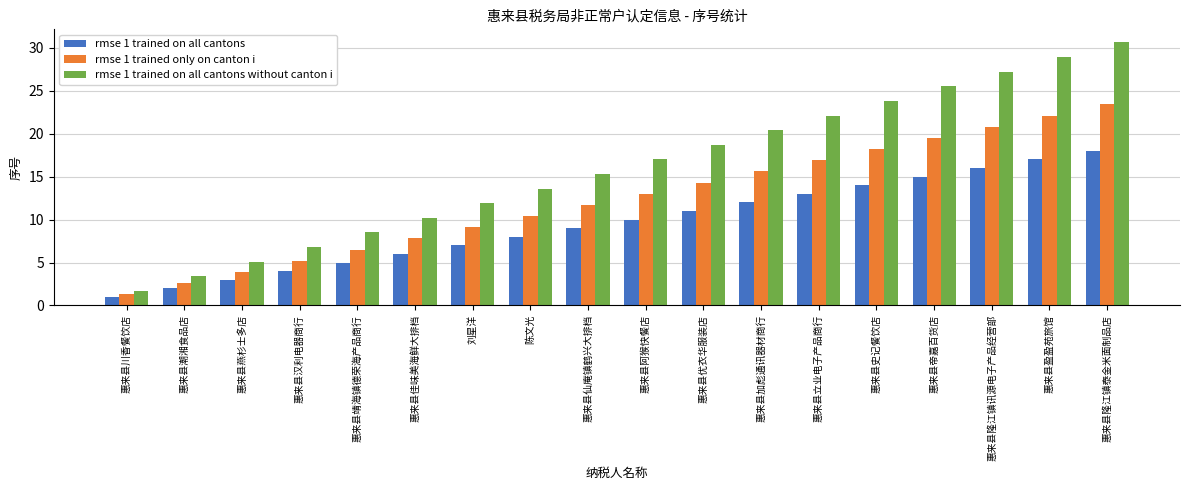

What is the sum of the rmse 1 trained on all cantons values at 惠来县优衣华服装店 and 惠来县仙庵镇鹤兴大排档?

20.0